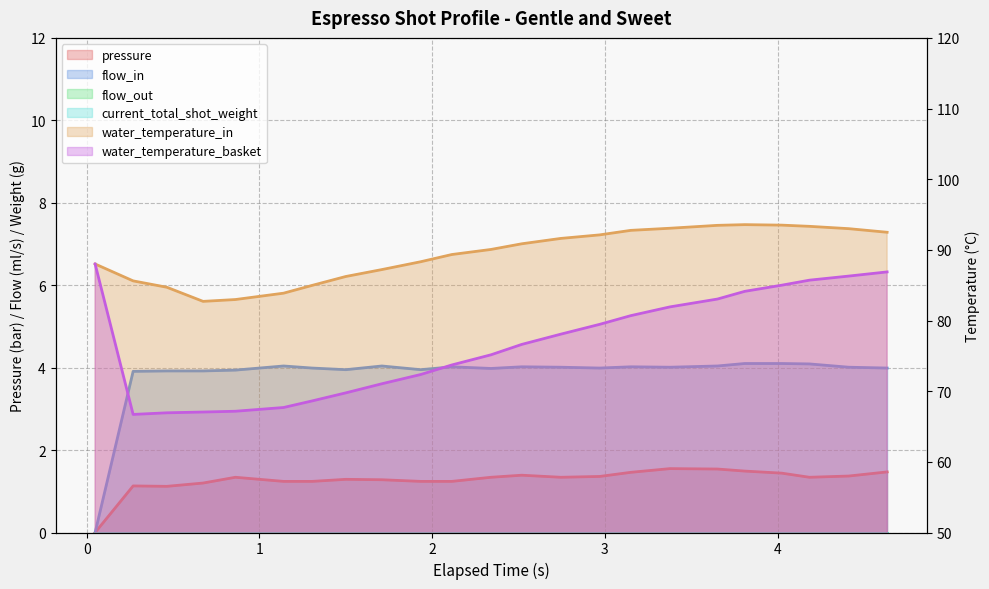

How many data points in water_temperature_in are above 90?

12